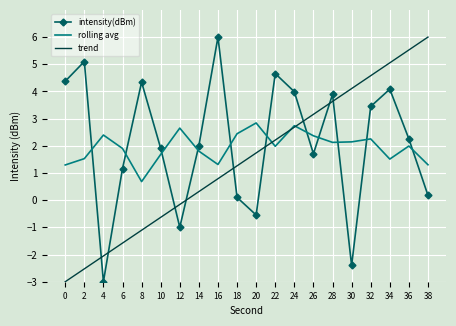

True or false: trend has more than 1 interior local peaks.

False